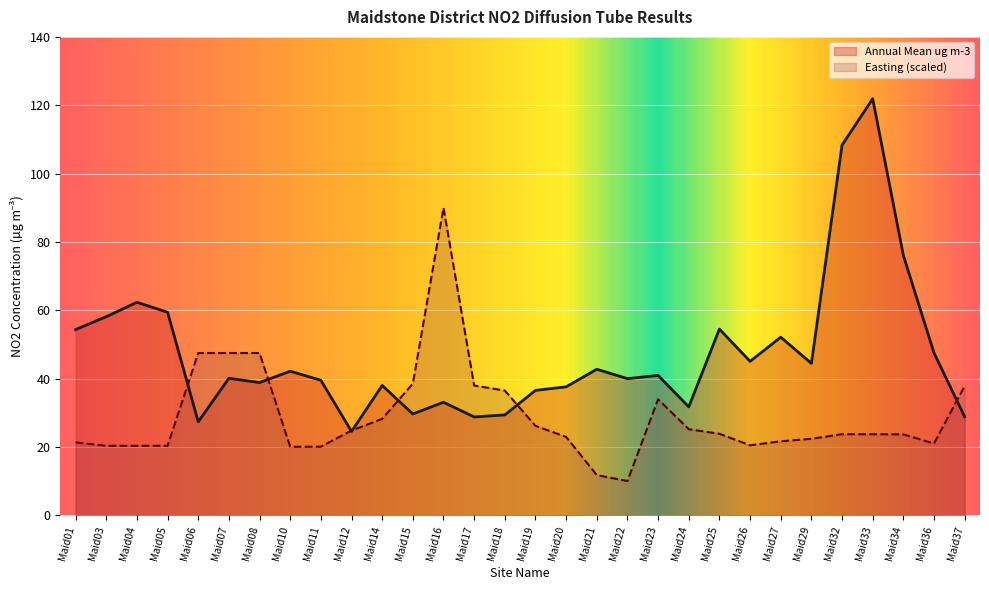

Between which two adjacent categories do Annual Mean ug m-3 and Easting (scaled) first intersect?

Maid05 and Maid06